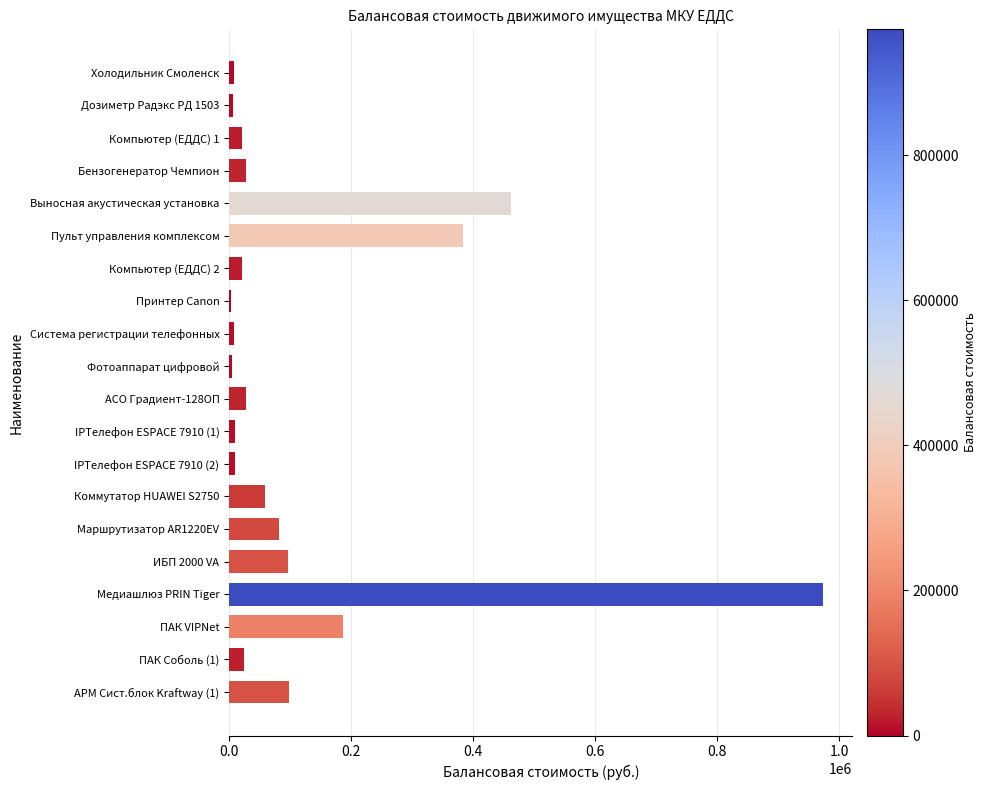

Is it true that the value at АСО Градиент-128ОП is 28438.0?

True